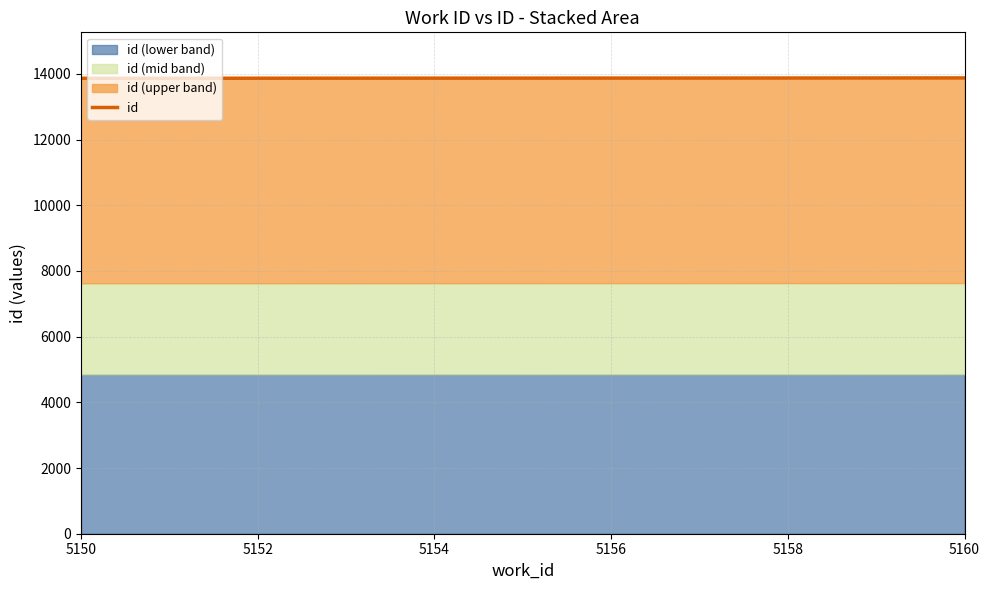

What is the value of the 6th point from the left?

13872